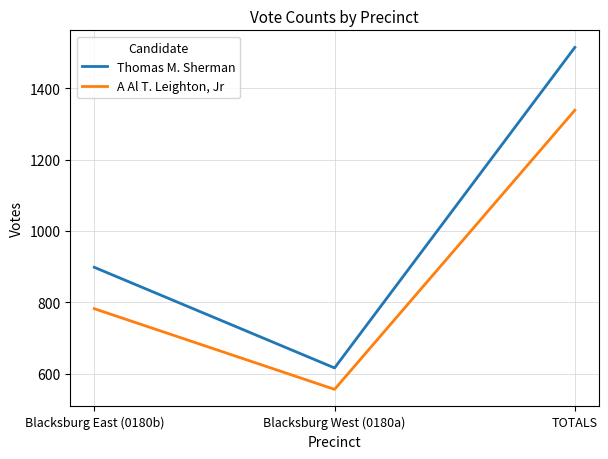

Count the Thomas M. Sherman values in the range 616 to 1514.

3